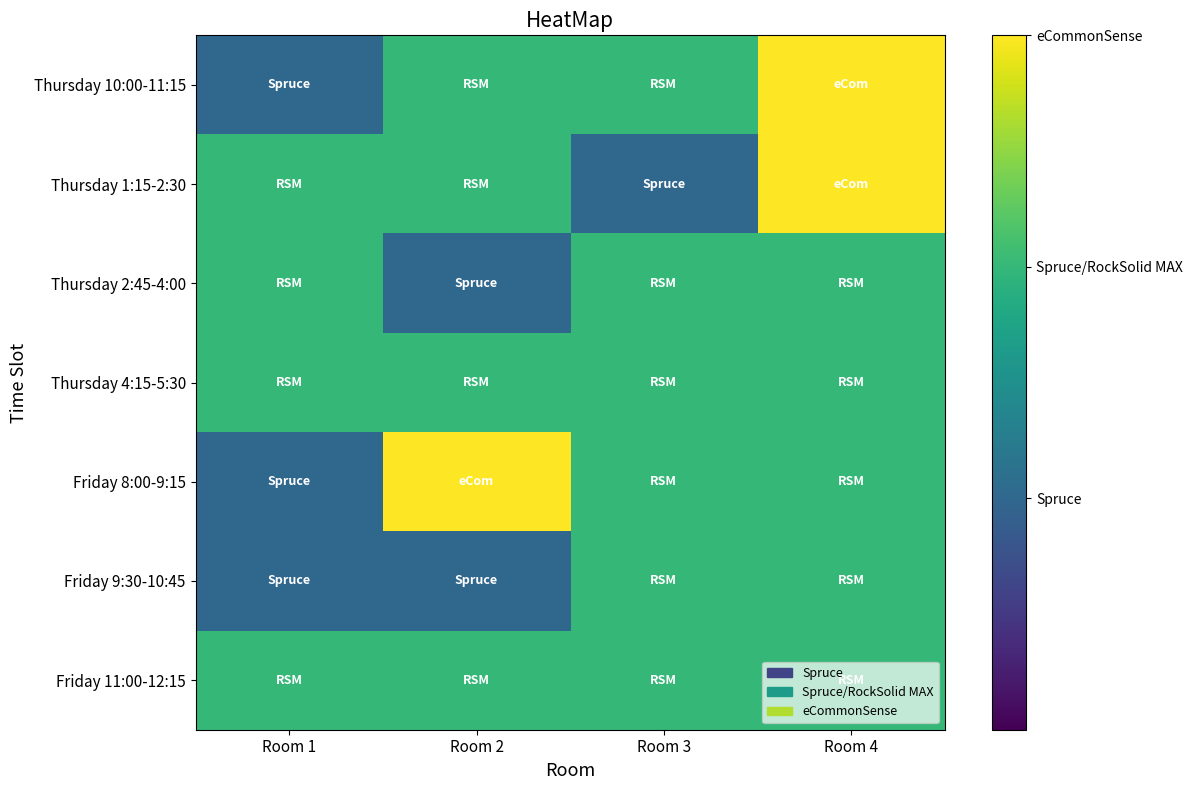

Reading left to right, transcribe all the data shown in this chart.

Thursday 10:00-11:15: Room 1=1	Room 2=2	Room 3=2	Room 4=3
Thursday 1:15-2:30: Room 1=2	Room 2=2	Room 3=1	Room 4=3
Thursday 2:45-4:00: Room 1=2	Room 2=1	Room 3=2	Room 4=2
Thursday 4:15-5:30: Room 1=2	Room 2=2	Room 3=2	Room 4=2
Friday 8:00-9:15: Room 1=1	Room 2=3	Room 3=2	Room 4=2
Friday 9:30-10:45: Room 1=1	Room 2=1	Room 3=2	Room 4=2
Friday 11:00-12:15: Room 1=2	Room 2=2	Room 3=2	Room 4=2